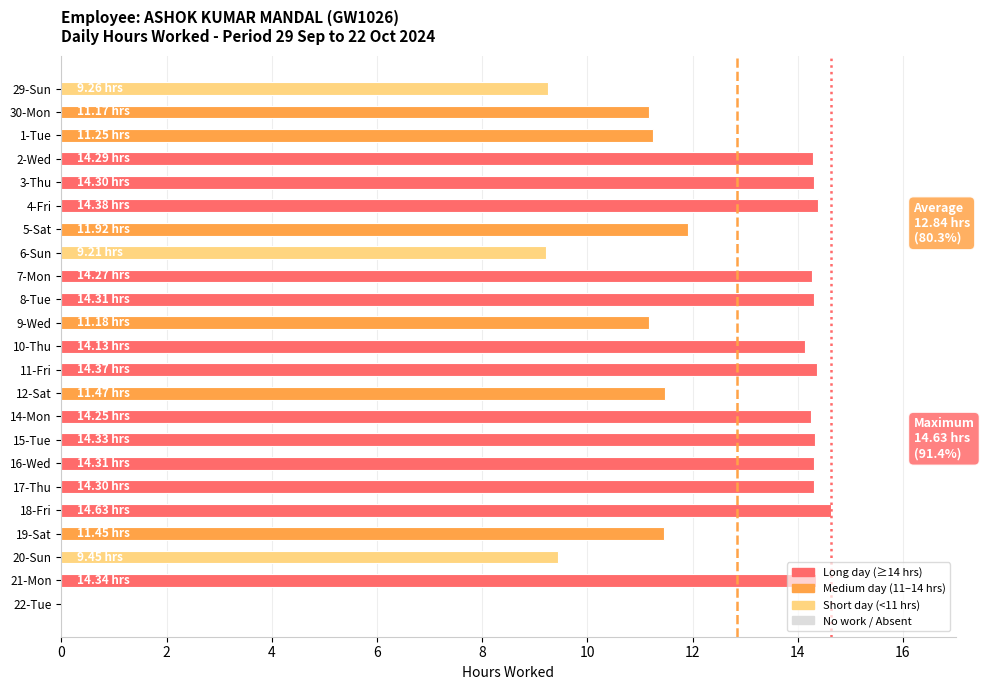

What is the sum of all values?

282.6